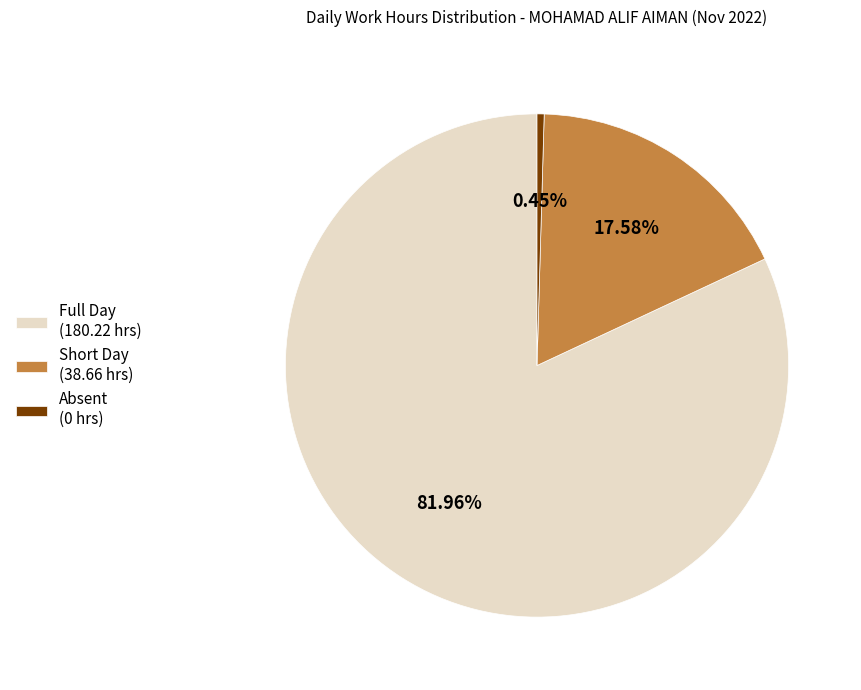

Rank the categories by value from highest to lowest.

Full Day (180.22 hrs), Short Day (38.66 hrs), Absent (0 hrs)